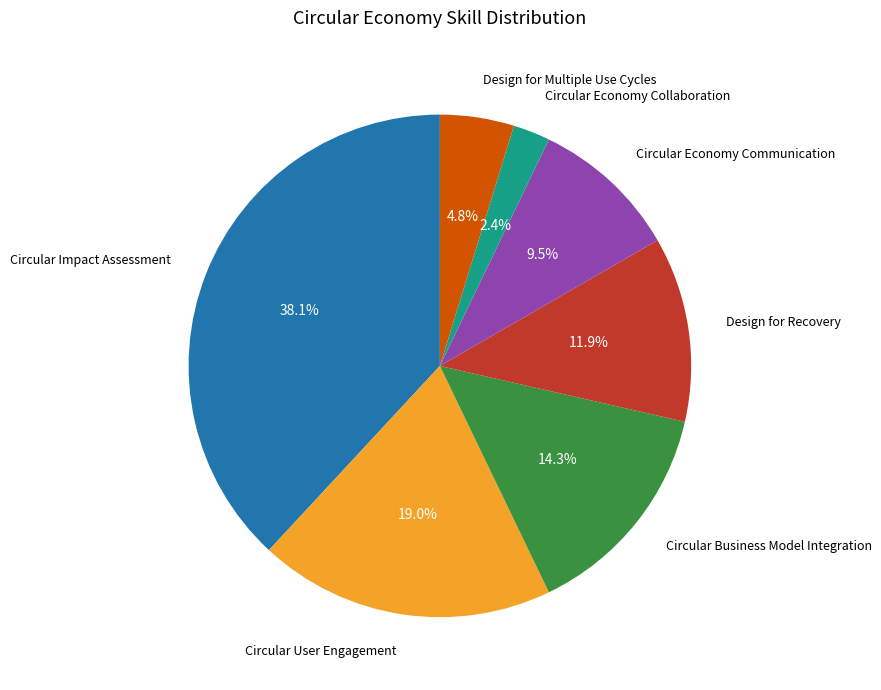

Is there a majority slice in this chart?

No